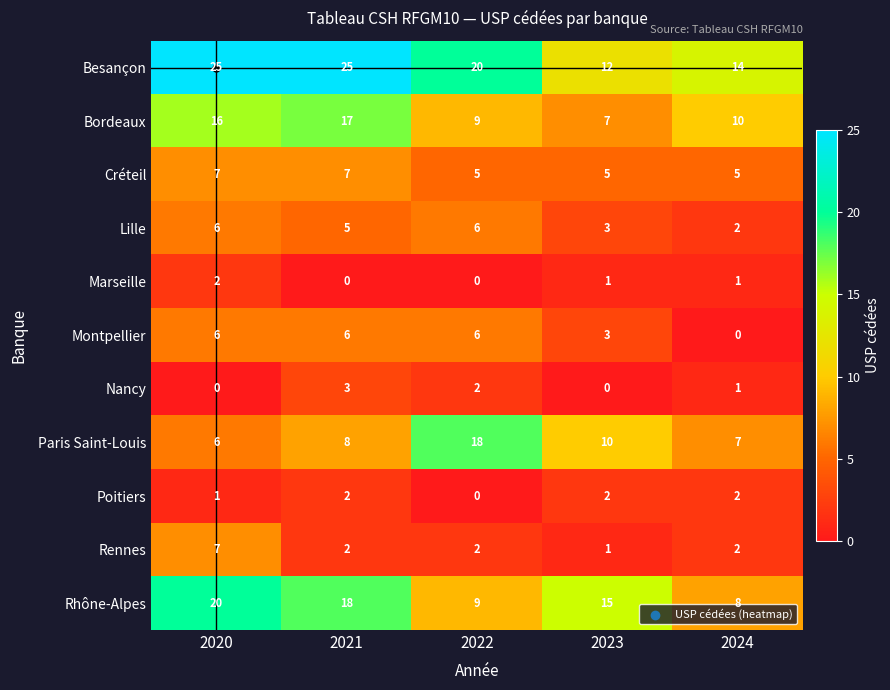

At how many categories does at least one series exceed 6?

5